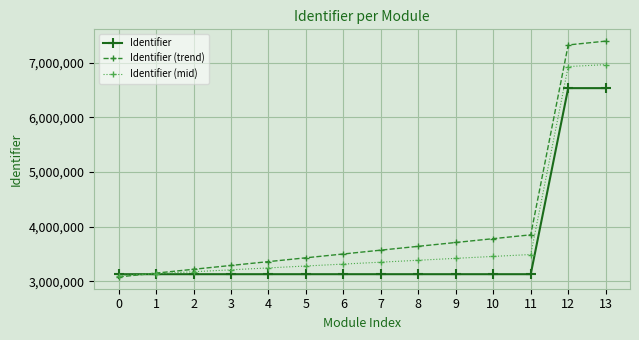

At 7, list the series in order from smallest to largest.

Identifier, Identifier (mid), Identifier (trend)